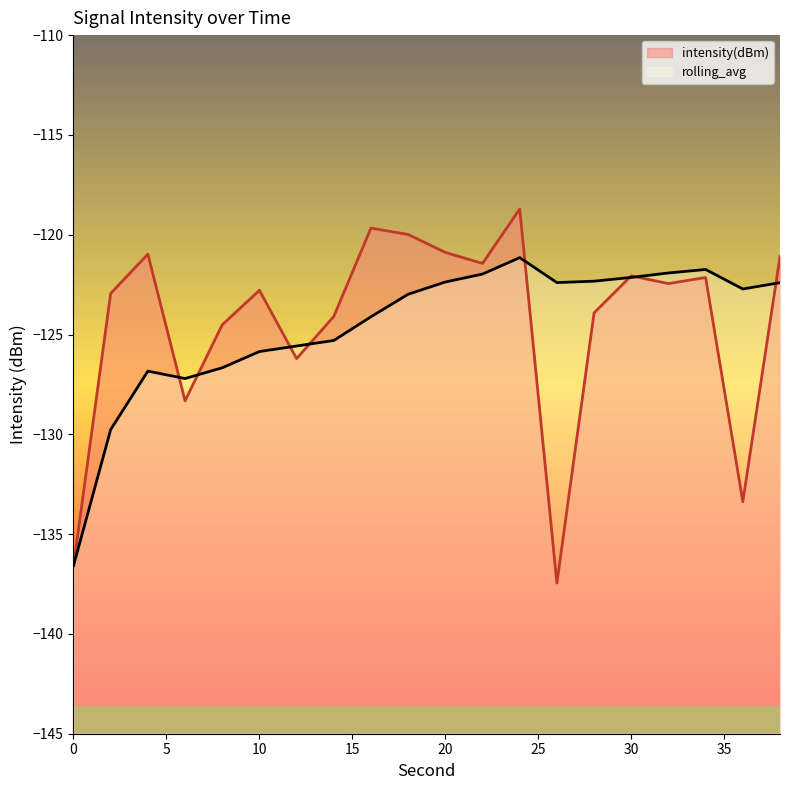

True or false: rolling_avg and intensity(dBm) cross at least once.

True